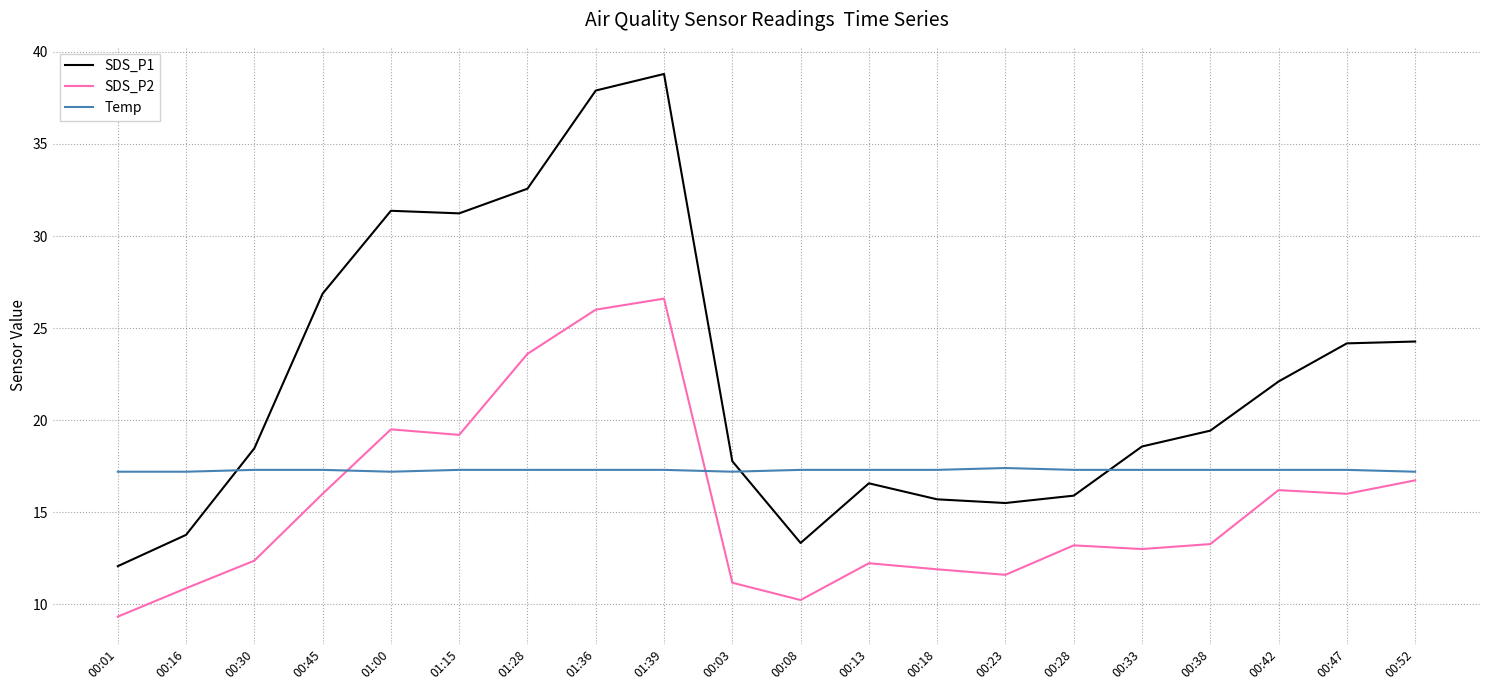

Read the SDS_P1 value at 00:33.

18.6